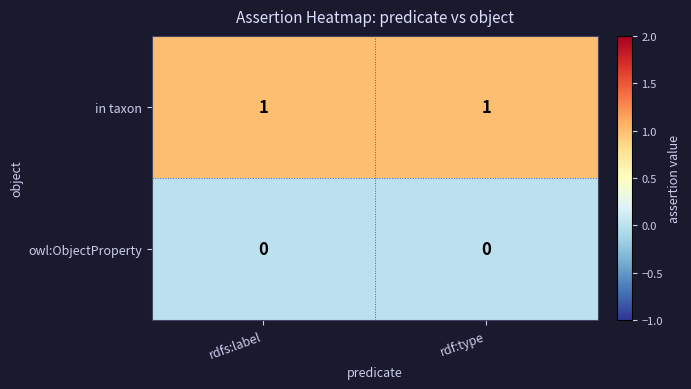

Is it true that in taxon equals 0 at rdf:type?

False